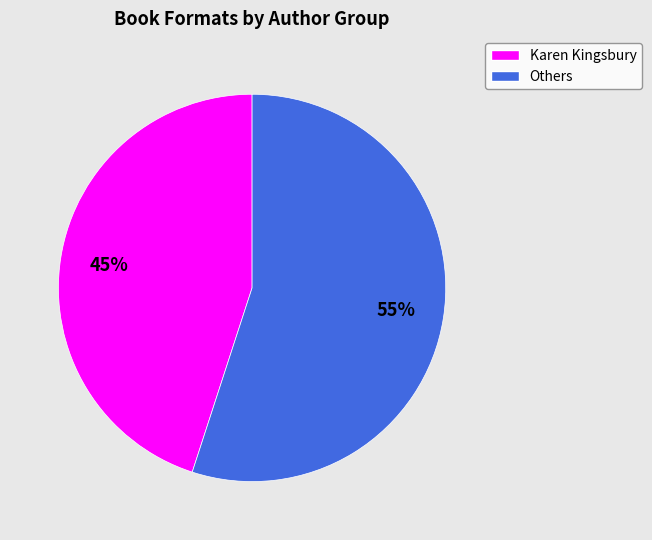

How many slices are in this pie chart?

2